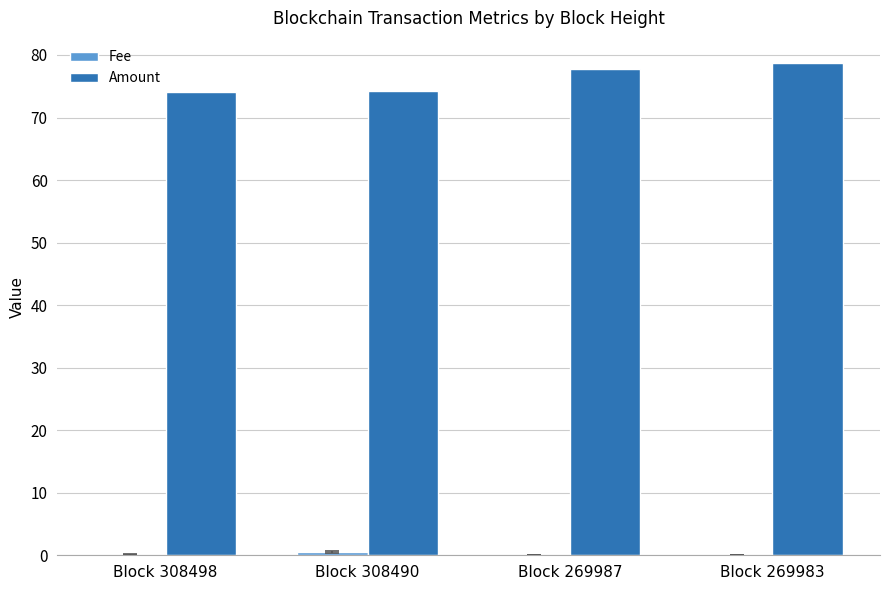

How many groups of bars are there?

4